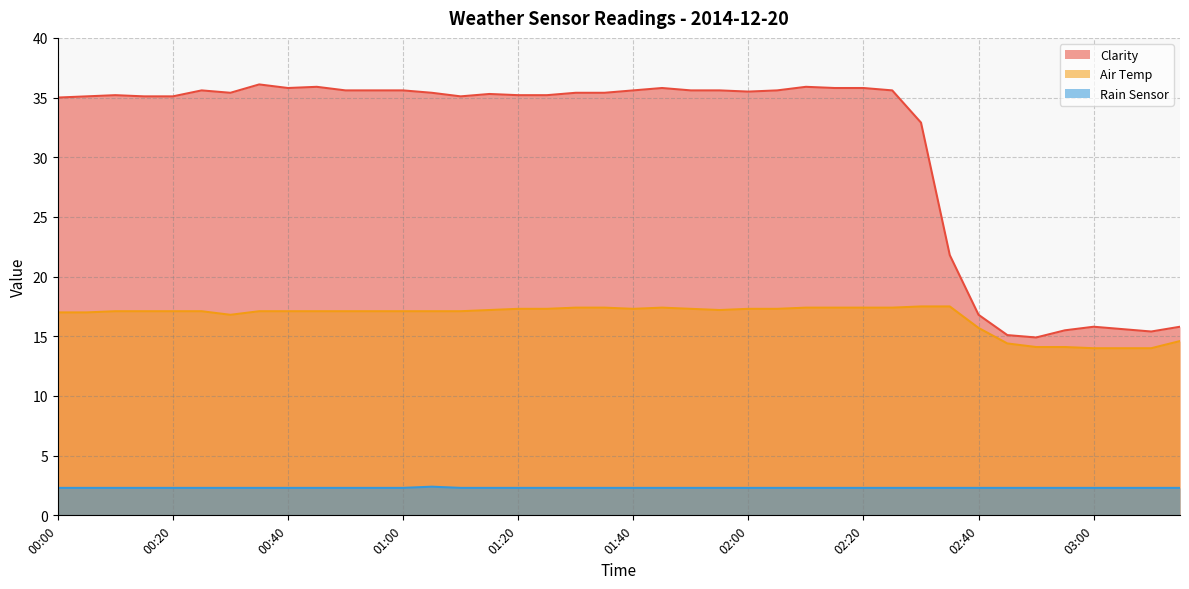

Where is the first local maximum for Air Temp?

01:45